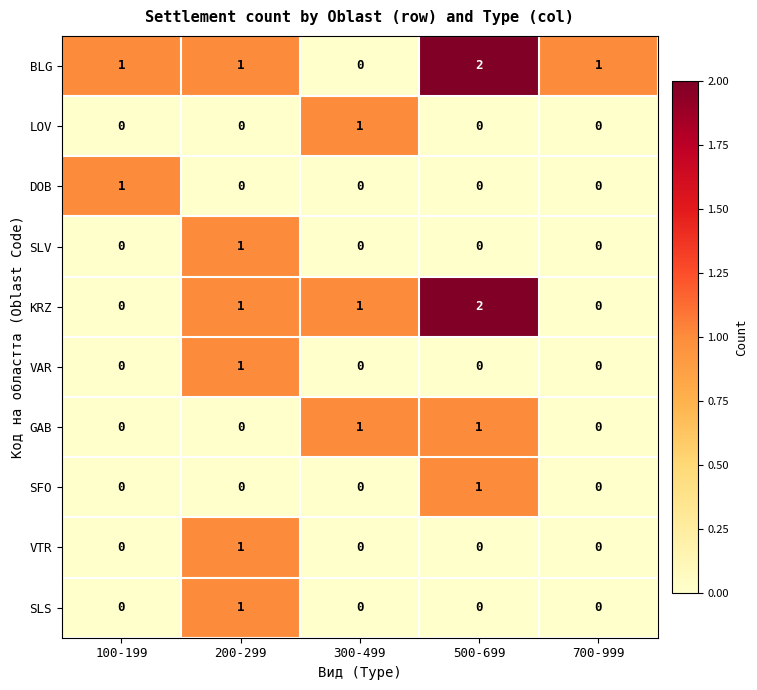

At which label does BLG reach its peak?

500-699